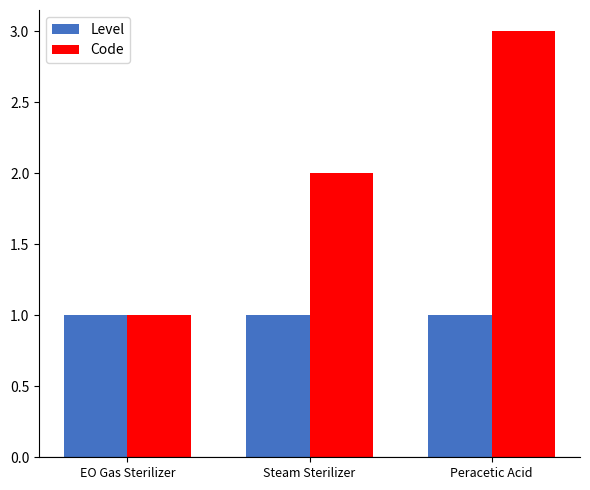

At which category is the sum across all series the highest?

Peracetic Acid